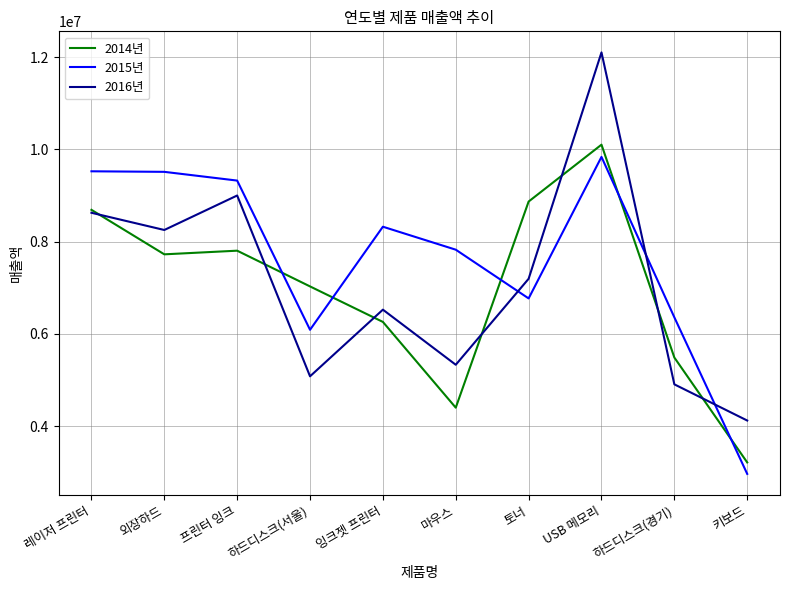

Is it true that 2015년 equals 6357620 at 하드디스크(경기)?

True